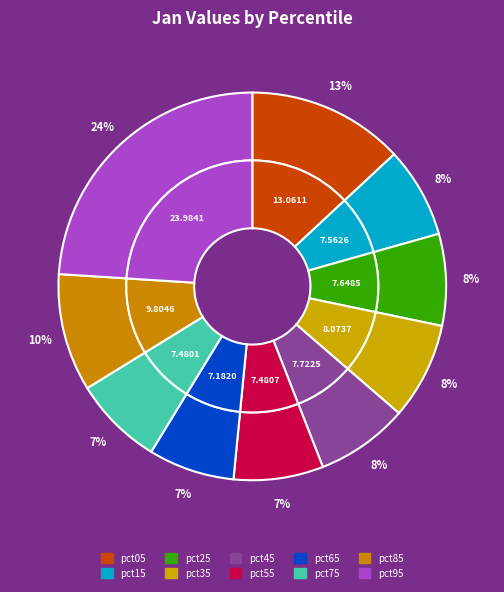

Does pct35 represent more than half of the total?

No